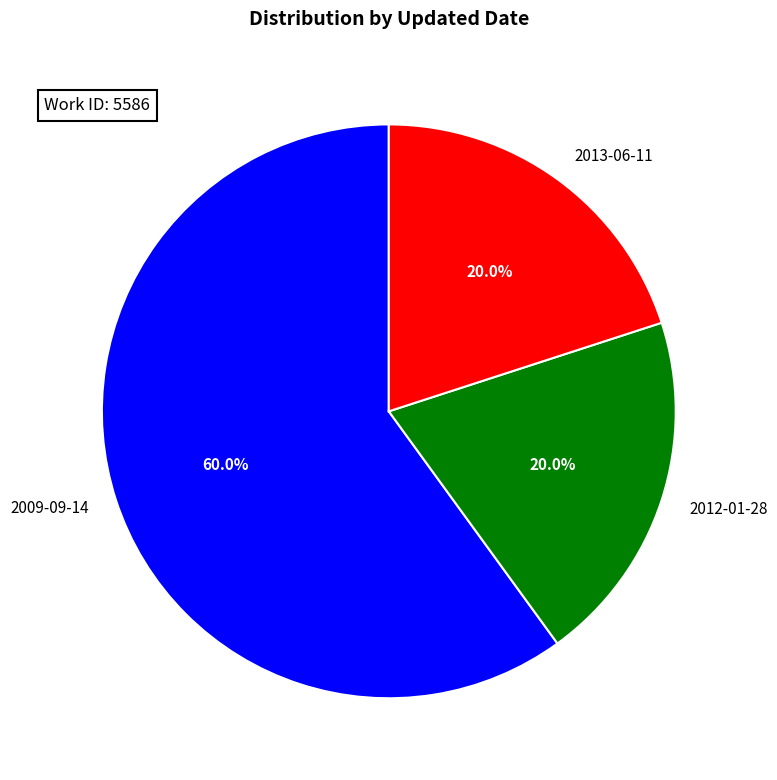

How many segments does this pie chart have?

3